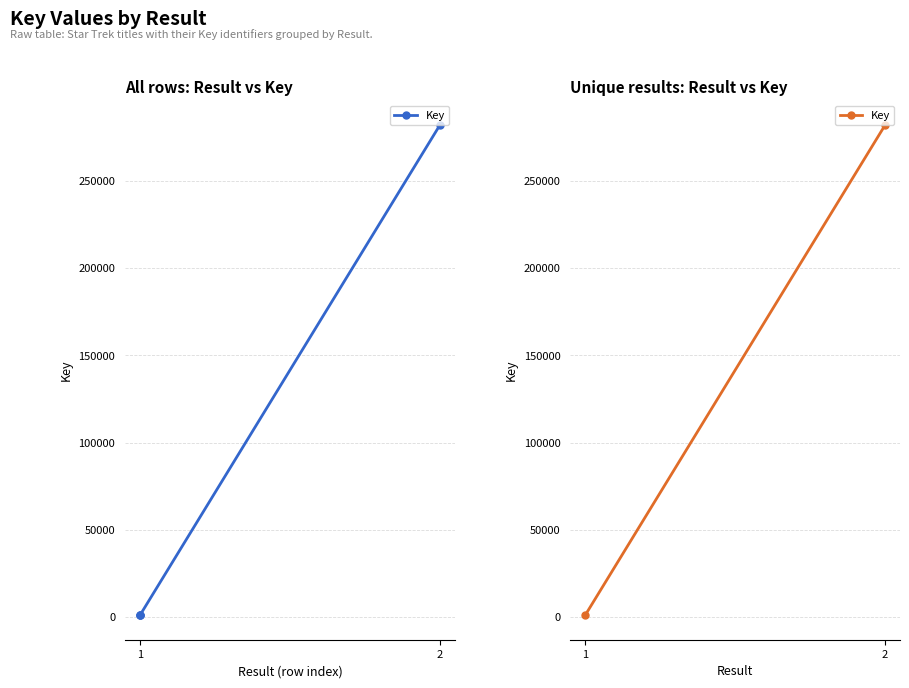

Approximately how many times larger is the value at 2 compared to 1?

250.0